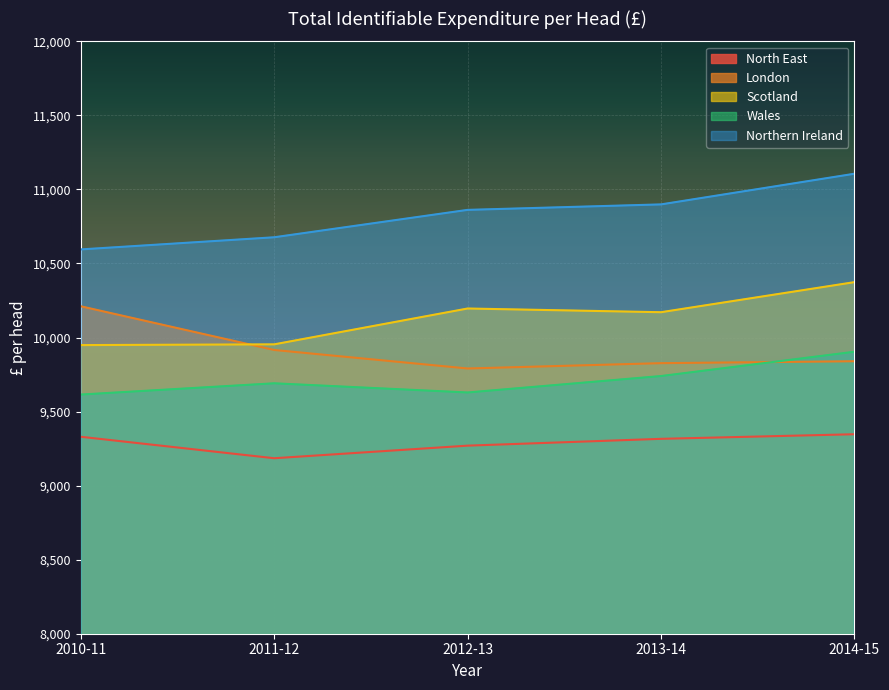

Which series has the largest total across all categories?

Northern Ireland